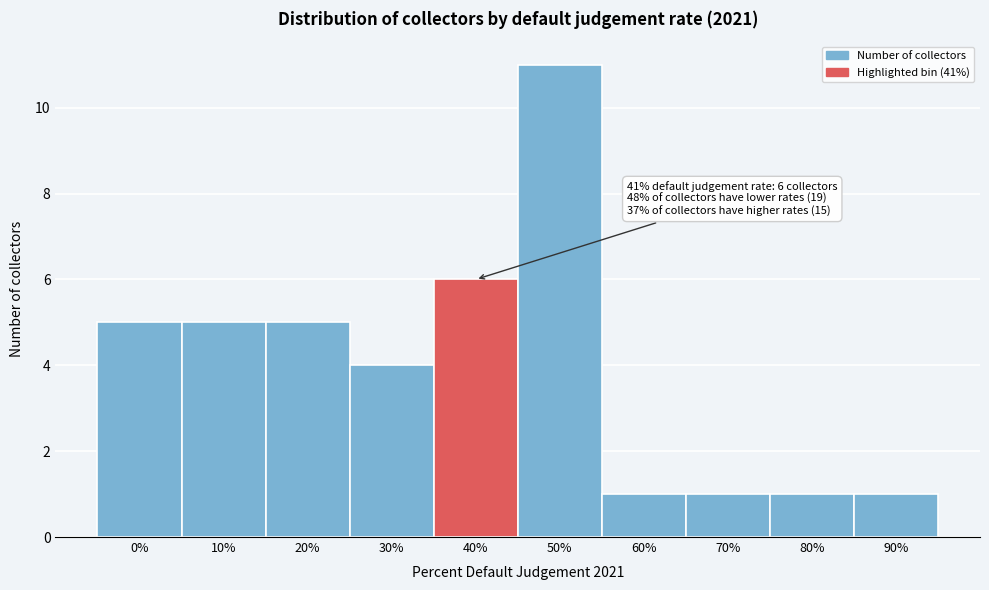

Reading right to left, extract all data points from this chart.

1	1	1	1	11	6	4	5	5	5